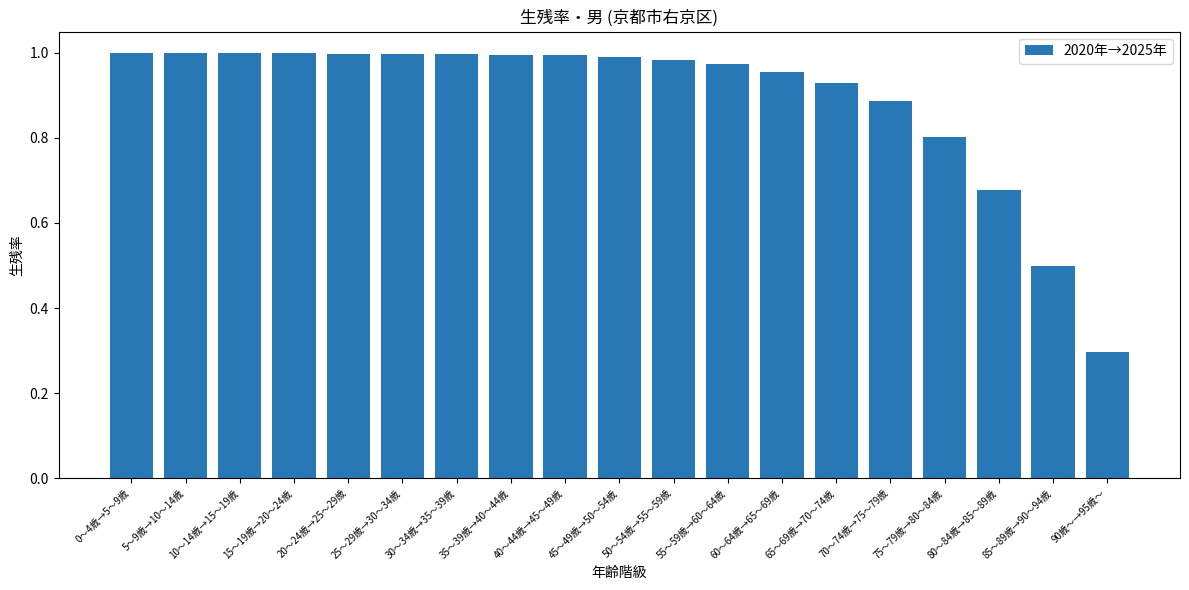

What is the label of the 7th bar from the right?

60～64歳→65～69歳